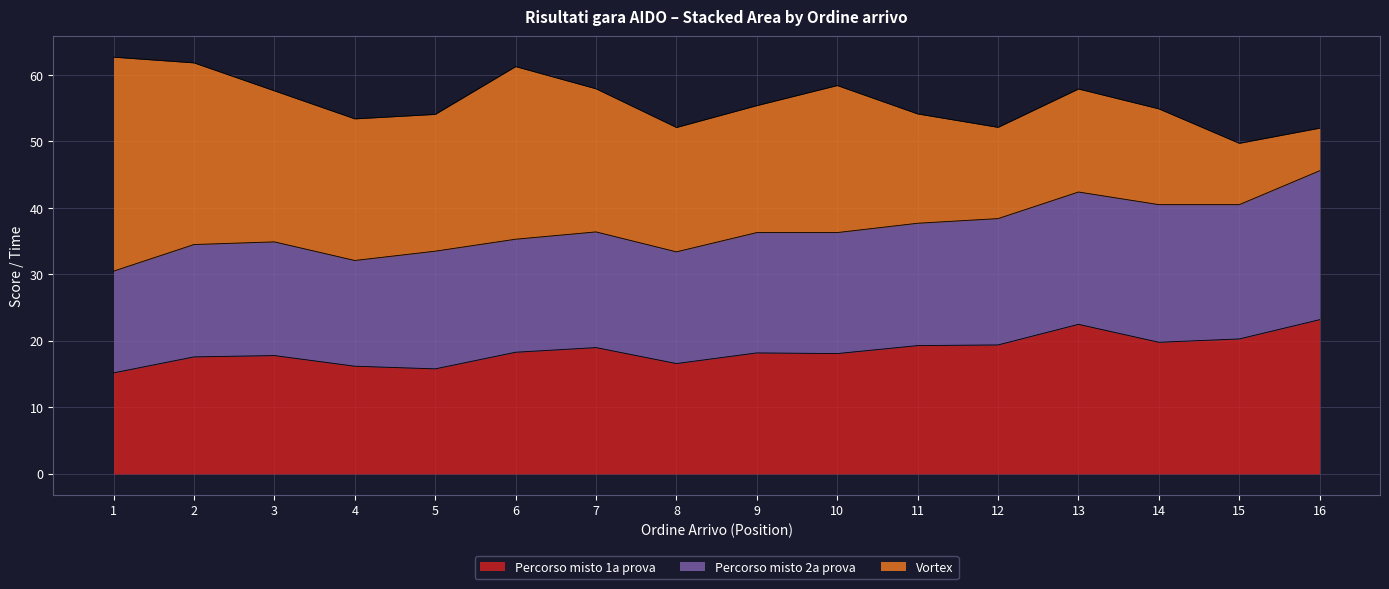

Is it true that Percorso misto 1a prova equals 19.4 at 12?

True